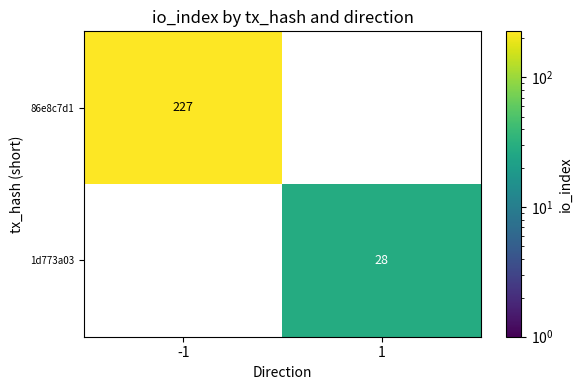

Is it true that 86e8c7d1 equals 0 at 1?

True